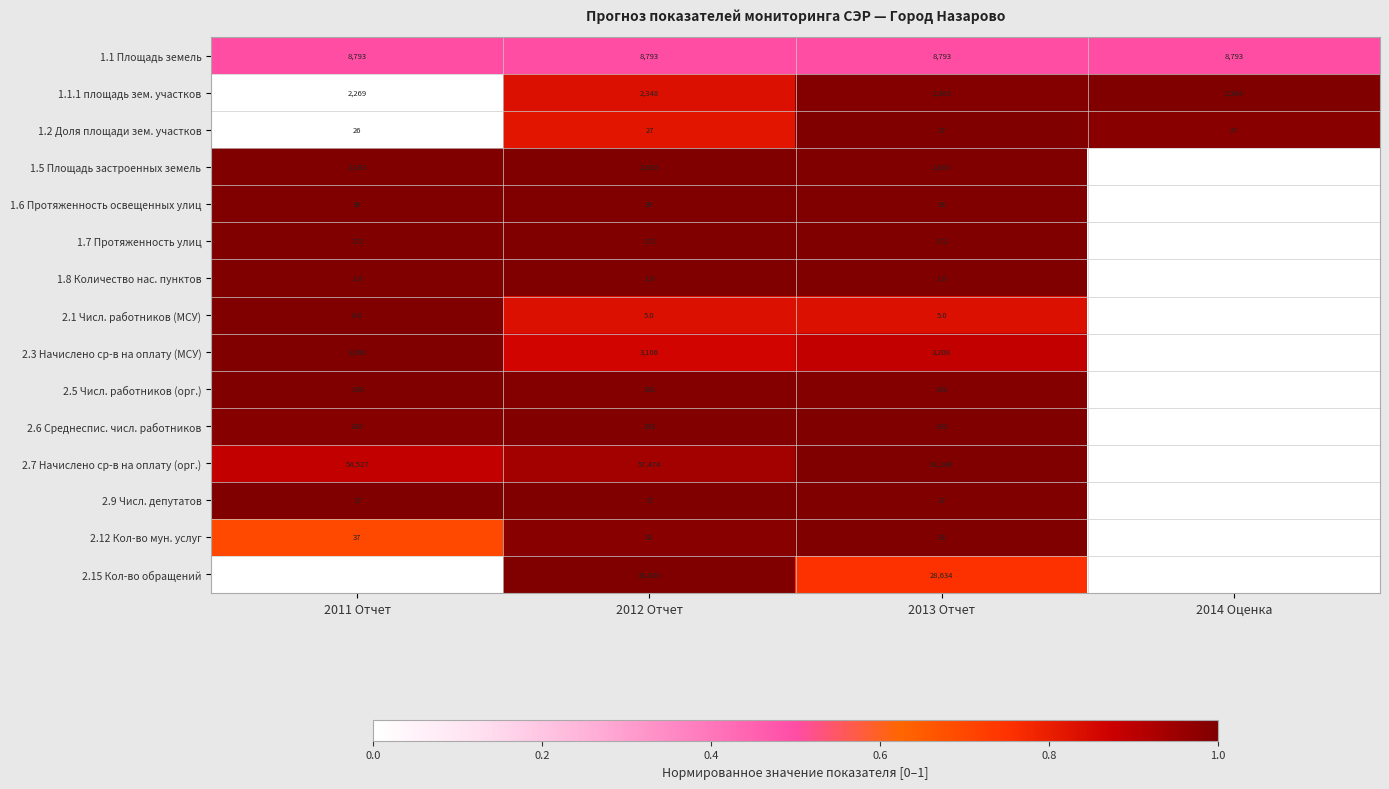

Which series changed the most between 2012 Отчет and 2013 Отчет?

2.15 Кол-во обращений